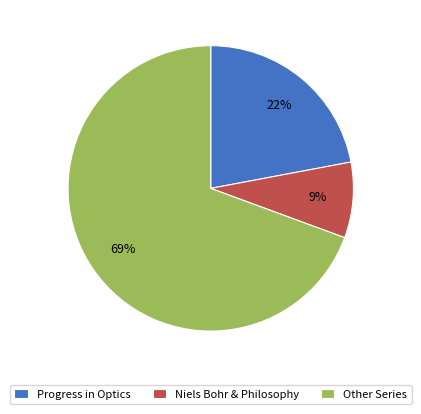

Combined, do Progress in Optics and Other Series account for over 50%?

Yes